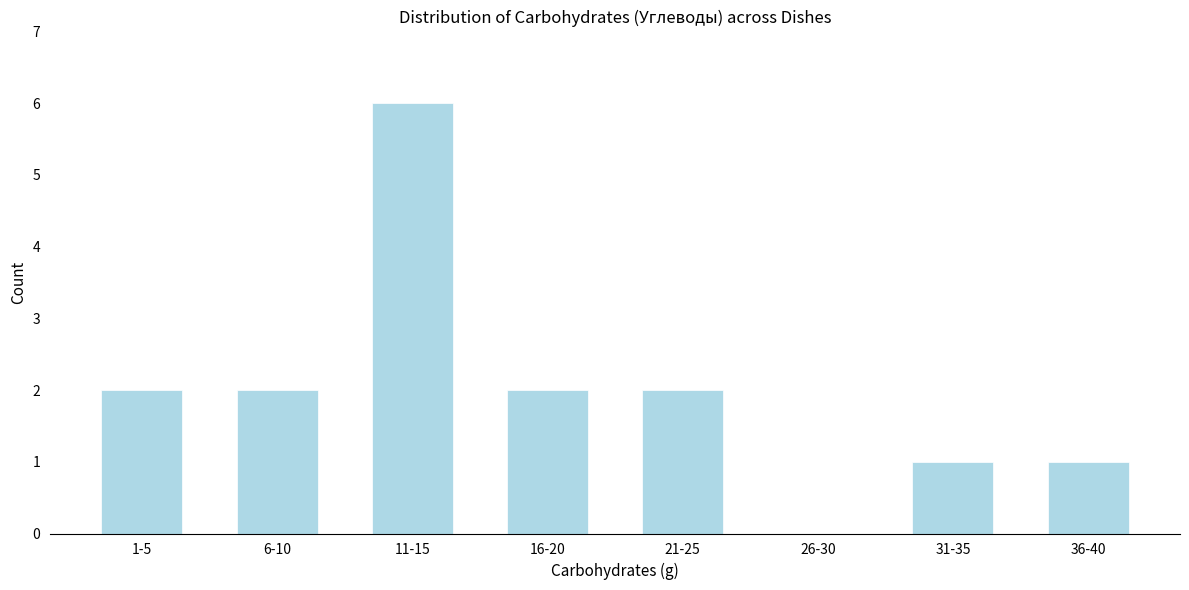

Reading left to right, extract all data points from this chart.

1-5=2	6-10=2	11-15=6	16-20=2	21-25=2	26-30=0	31-35=1	36-40=1